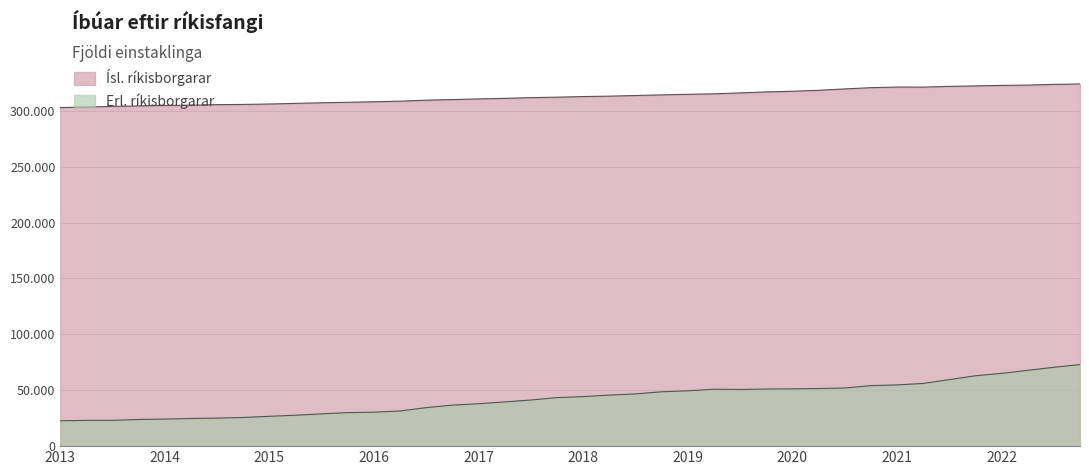

What is the smallest value displayed?

22690